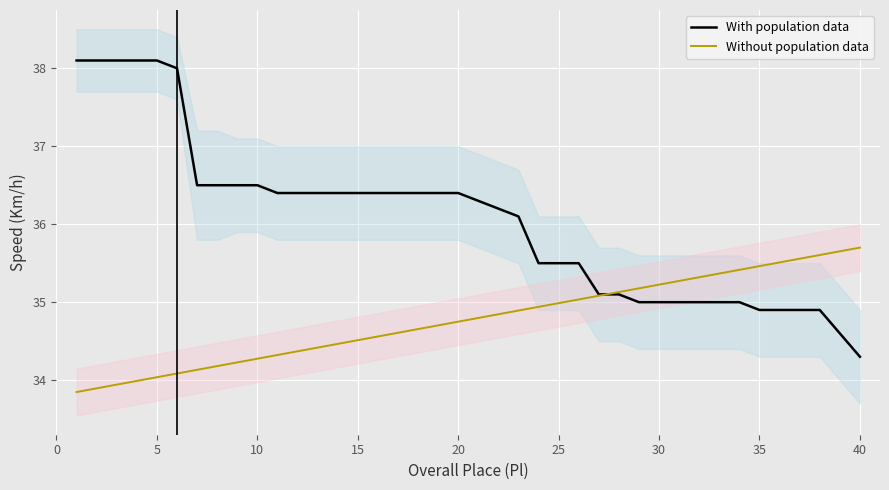

Reading left to right, extract all data points from this chart.

With population data: 38.1	38.1	38.1	38.1	38.1	38.0	36.5	36.5	36.5	36.5	36.4	36.4	36.4	36.4	36.4	36.4	36.4	36.4	36.4	36.4	36.3	36.2	36.1	35.5	35.5	35.5	35.1	35.1	35.0	35.0	35.0	35.0	35.0	35.0	34.9	34.9	34.9	34.9	34.6	34.3
Without population data: 33.8	33.9	33.9	34.0	34.0	34.1	34.1	34.2	34.2	34.3	34.3	34.4	34.4	34.5	34.5	34.6	34.6	34.7	34.7	34.8	34.8	34.8	34.9	34.9	35.0	35.0	35.1	35.1	35.2	35.2	35.3	35.3	35.4	35.4	35.5	35.5	35.6	35.6	35.7	35.7